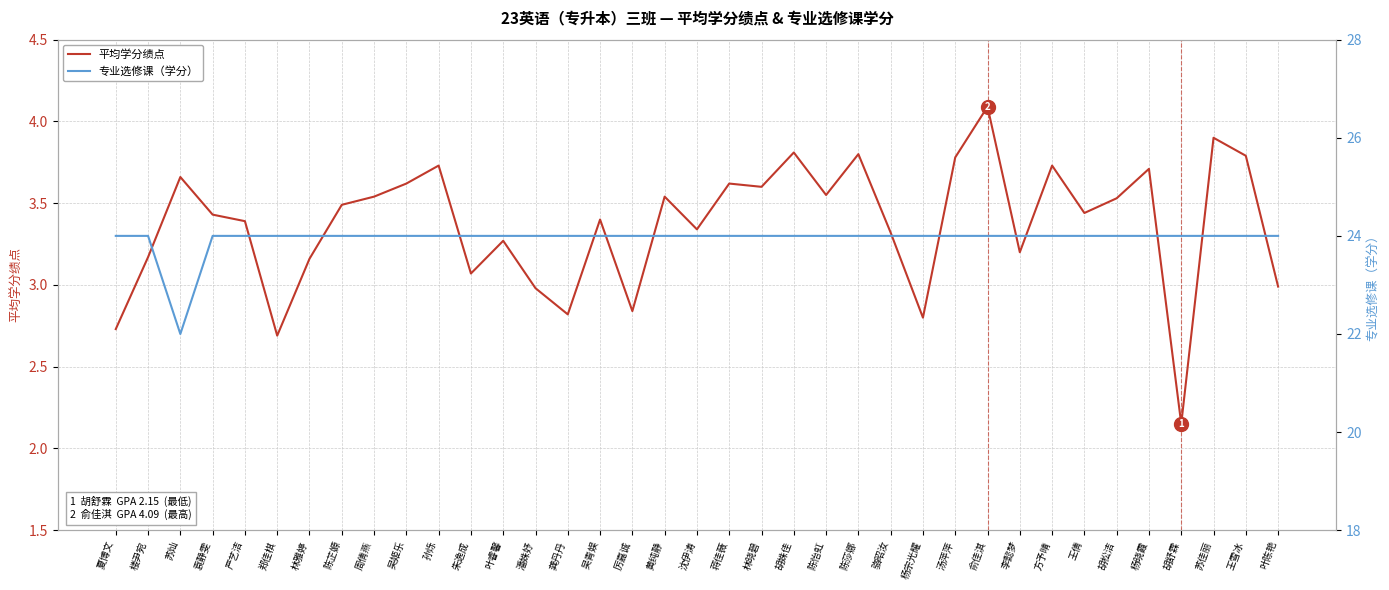

At which category does the chart reach its peak across all series?

夏博文